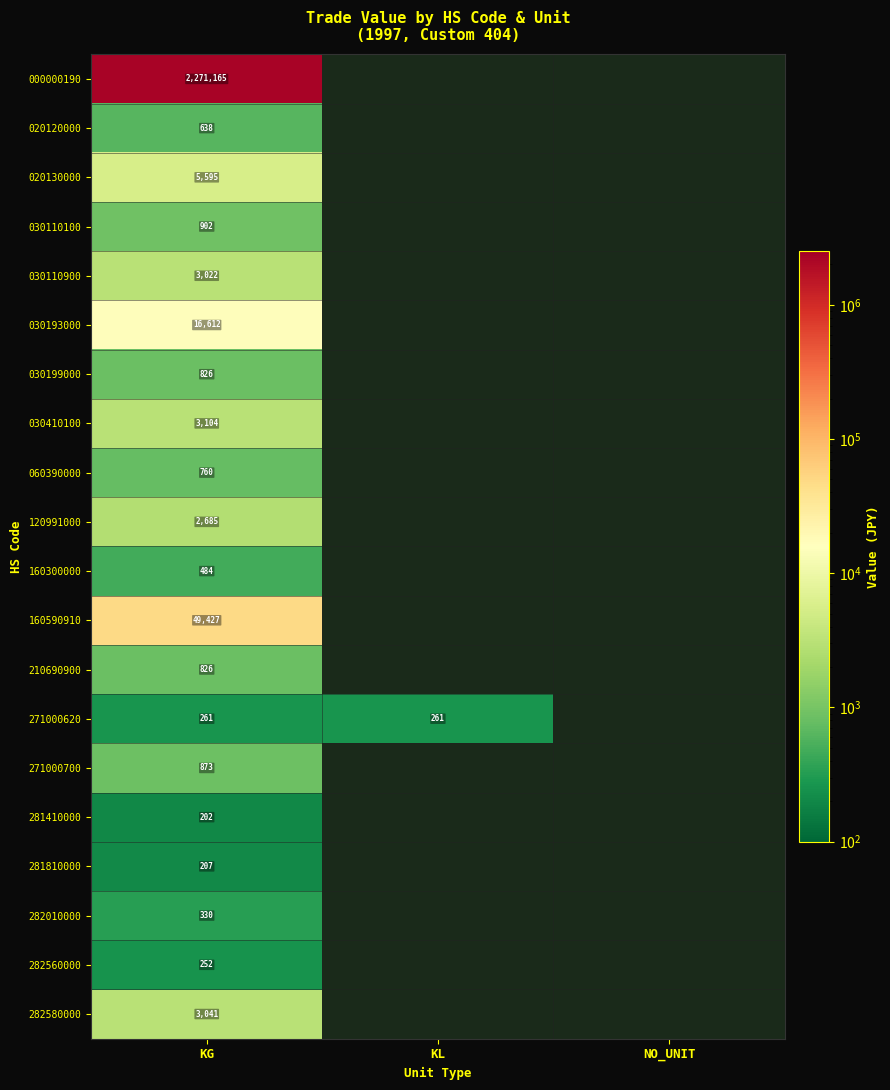

What is the spread (max minus min) of values at KG?

2270963